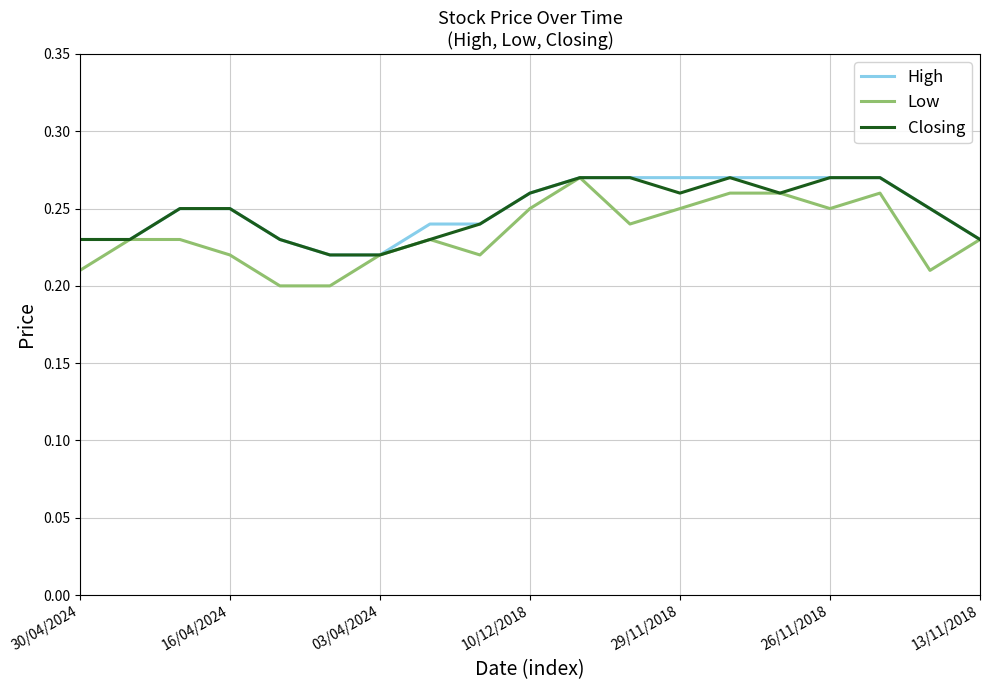

At which label does Low reach its peak?

10